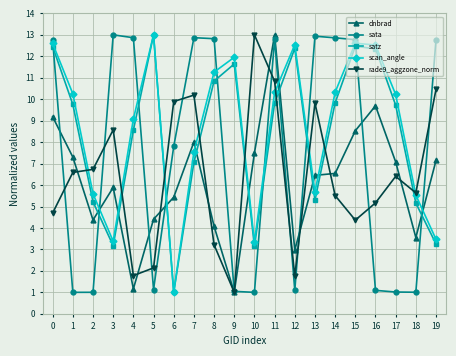

Where do rade9_aggzone_norm and sata first cross each other?

0 and 1